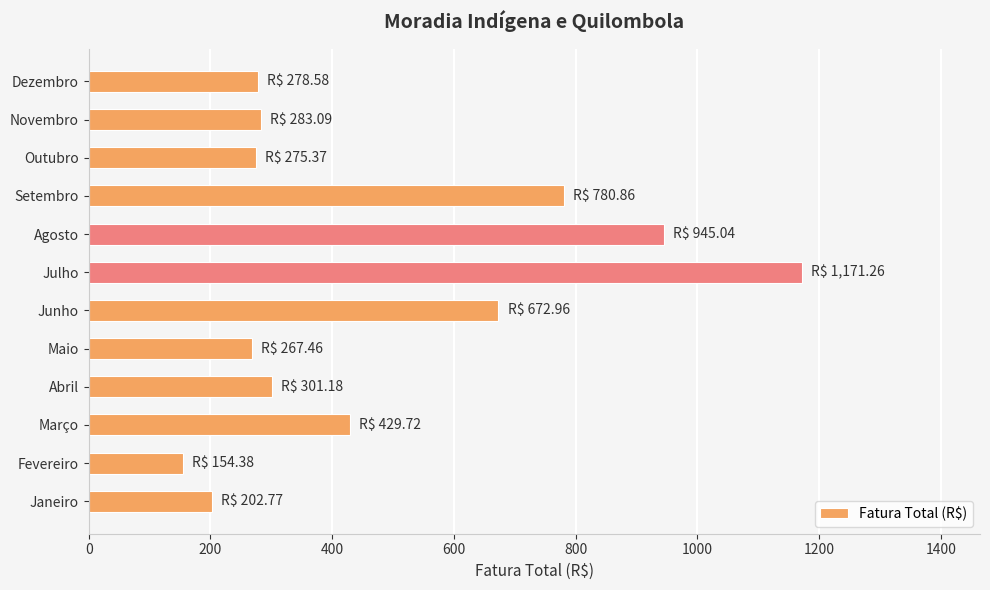

Between Setembro and Junho, which is larger?

Setembro